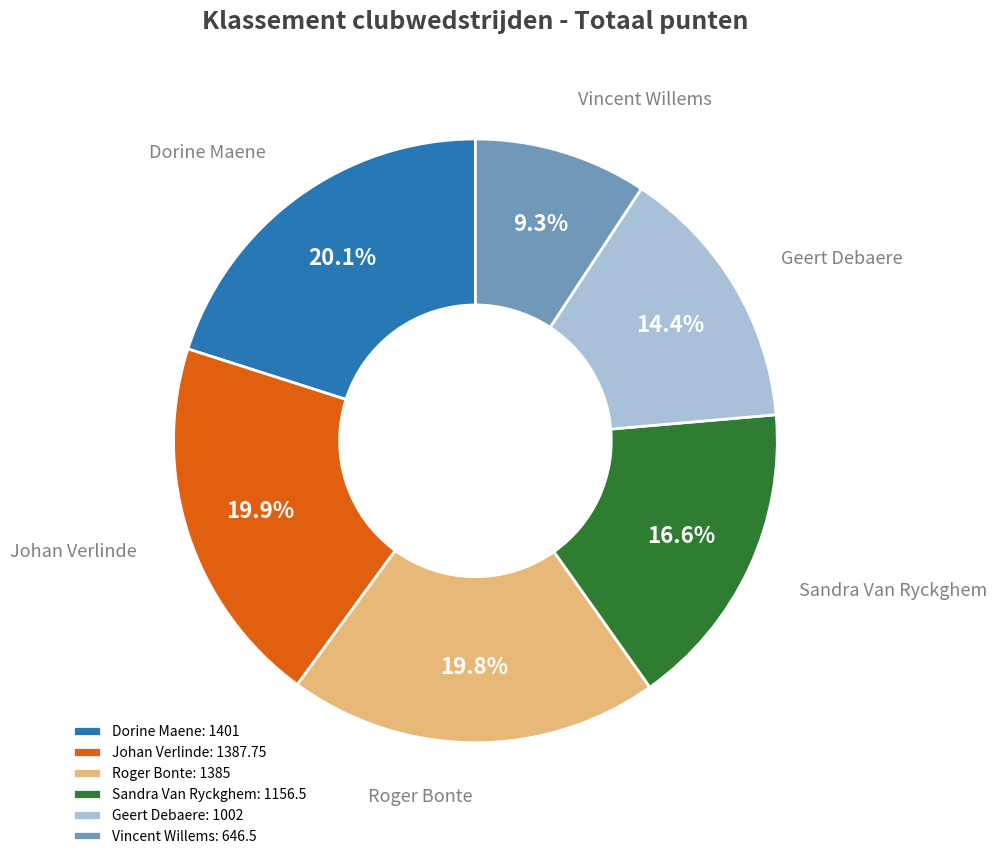

Is it true that Vincent Willems is 9% of the pie?

True